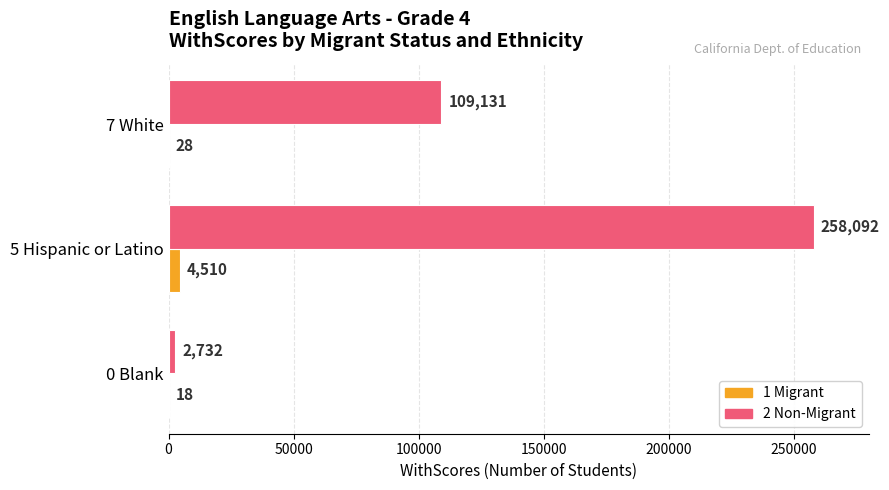

At which label is 2 Non-Migrant closest to 130412?

7 White